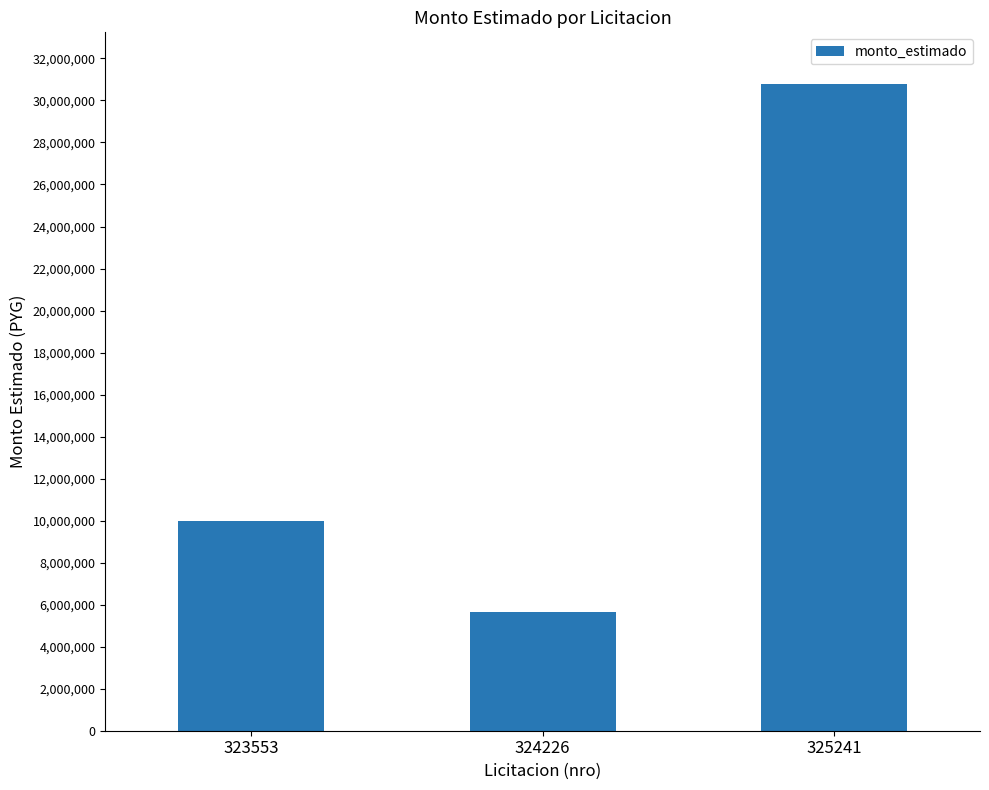

What is the sum of the values at 323553 and 324226?

15660000